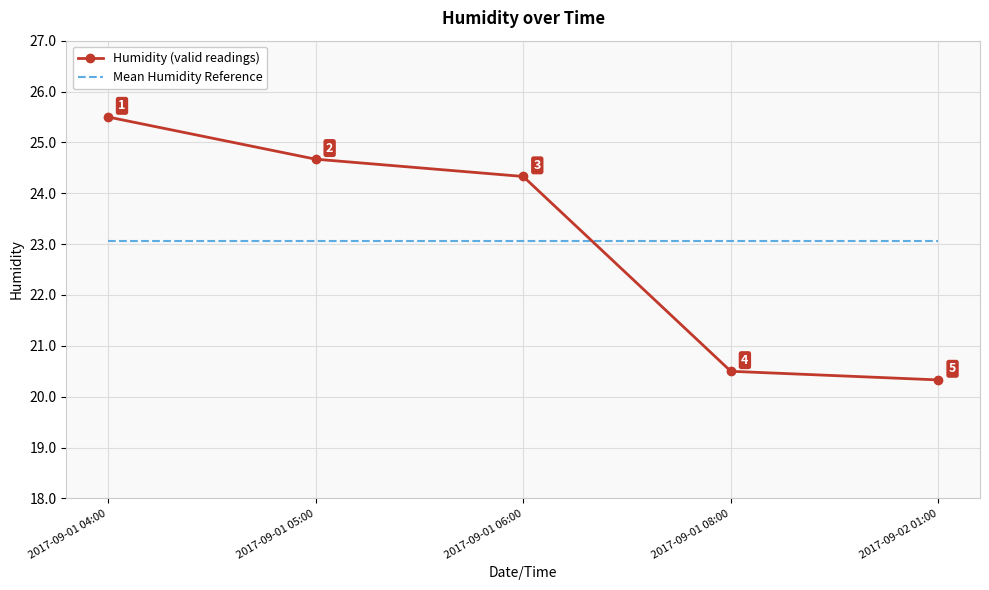

At which category is the sum across all series the highest?

2017-09-01 04:00